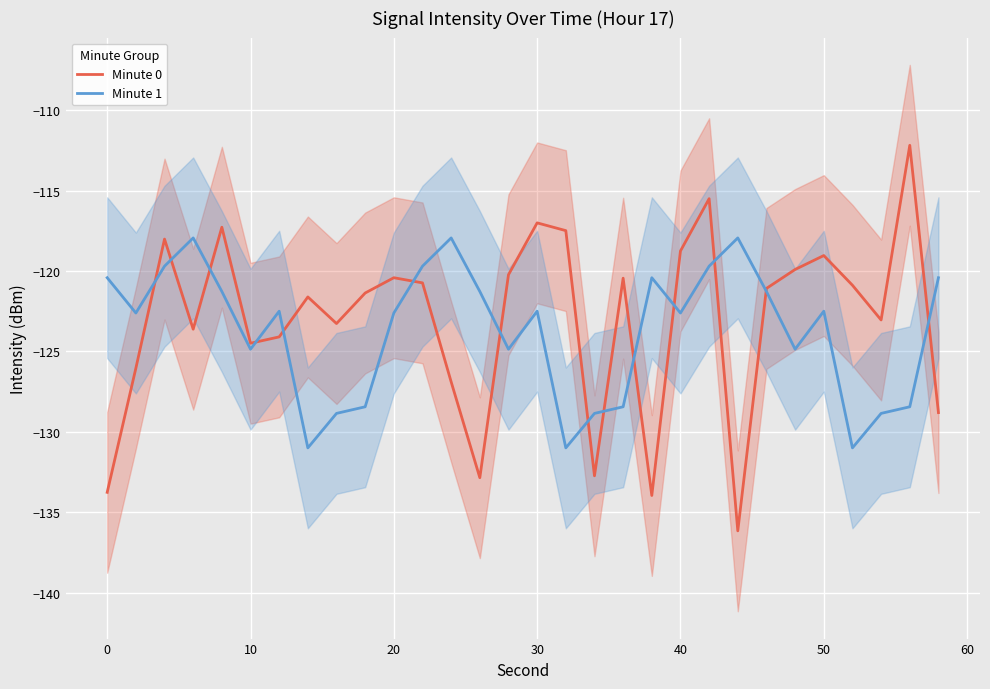

At how many categories does at least one series exceed -125?

29